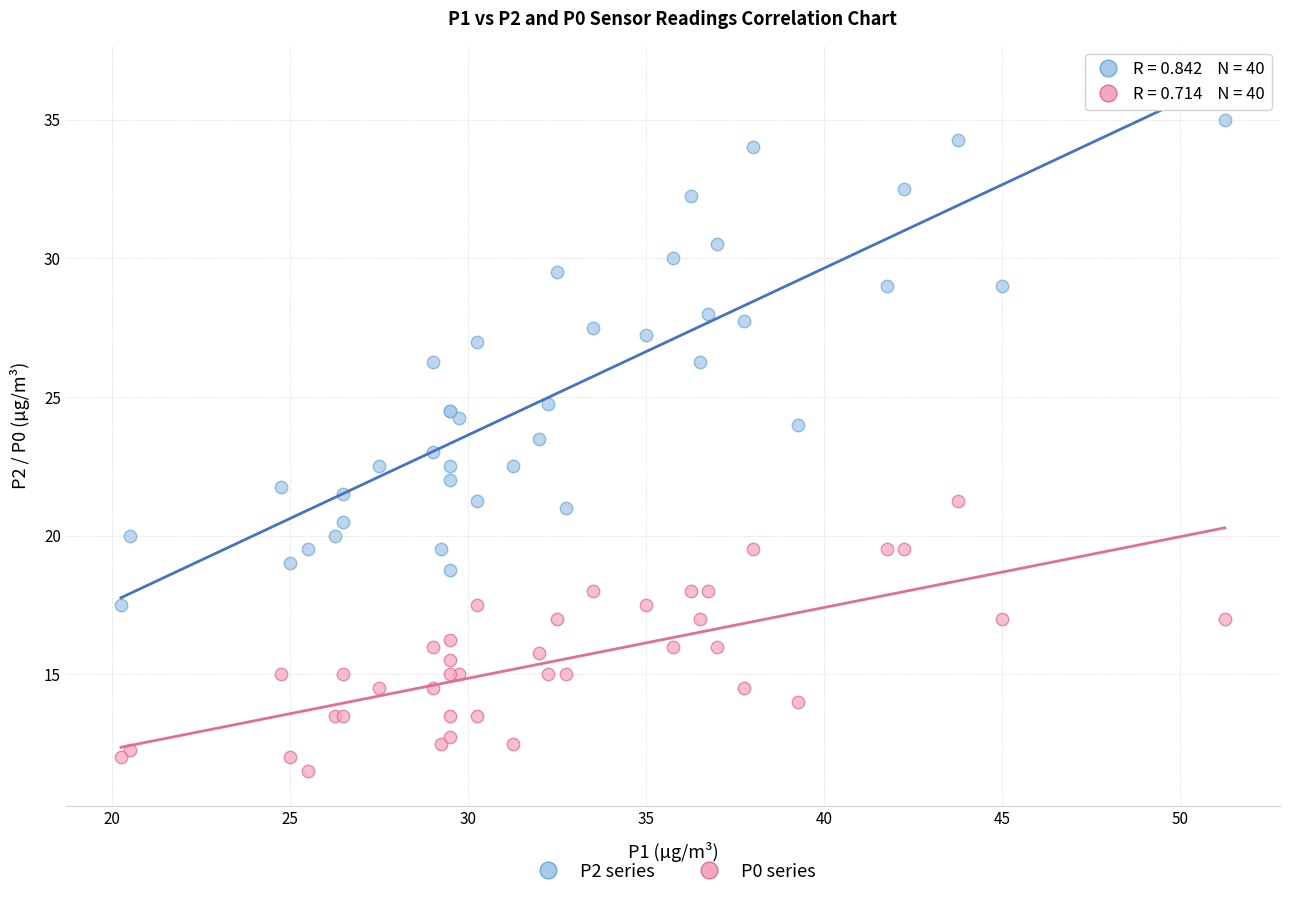

Which series contains the lowest Y value?

P0 series